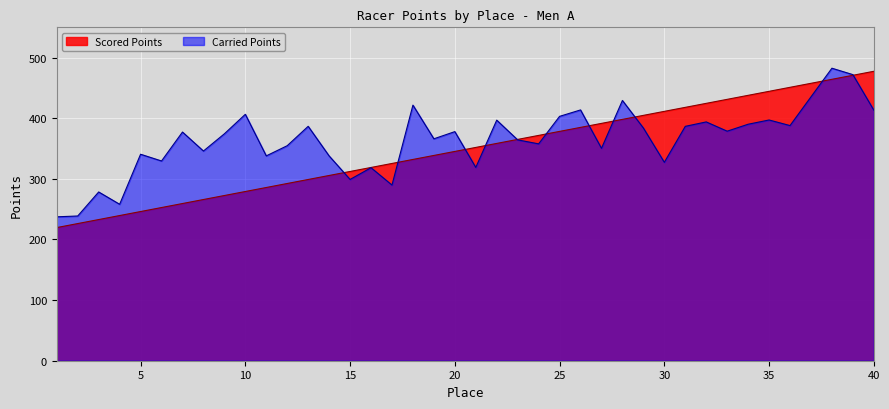

Reading right to left, what are all the values shown in this chart?

Scored Points: 40=477.5	39=470.9	38=464.3	37=457.7	36=451.0	35=444.4	34=437.8	33=431.2	32=424.6	31=418.0	30=411.4	29=404.8	28=398.2	27=391.5	26=384.9	25=378.3	24=371.7	23=365.1	22=358.5	21=351.9	20=345.3	19=338.7	18=332.0	17=325.4	16=318.8	15=312.2	14=305.6	13=299.0	12=292.4	11=285.8	10=279.2	9=272.6	8=265.9	7=259.3	6=252.7	5=246.1	4=239.5	3=232.9	2=226.3	1=219.7
Carried Points: 40=413.4	39=472.0	38=482.6	37=435.3	36=387.9	35=397.1	34=390.2	33=378.7	32=394.0	31=386.7	30=327.3	29=384.0	28=429.3	27=350.4	26=413.7	25=403.1	24=357.8	23=364.3	22=396.9	21=318.9	20=378.0	19=366.1	18=421.7	17=289.8	16=318.4	15=299.1	14=337.9	13=386.7	12=354.7	11=338.0	10=406.5	9=374.4	8=346.0	7=377.3	6=329.5	5=340.6	4=258.1	3=278.4	2=238.8	1=237.4